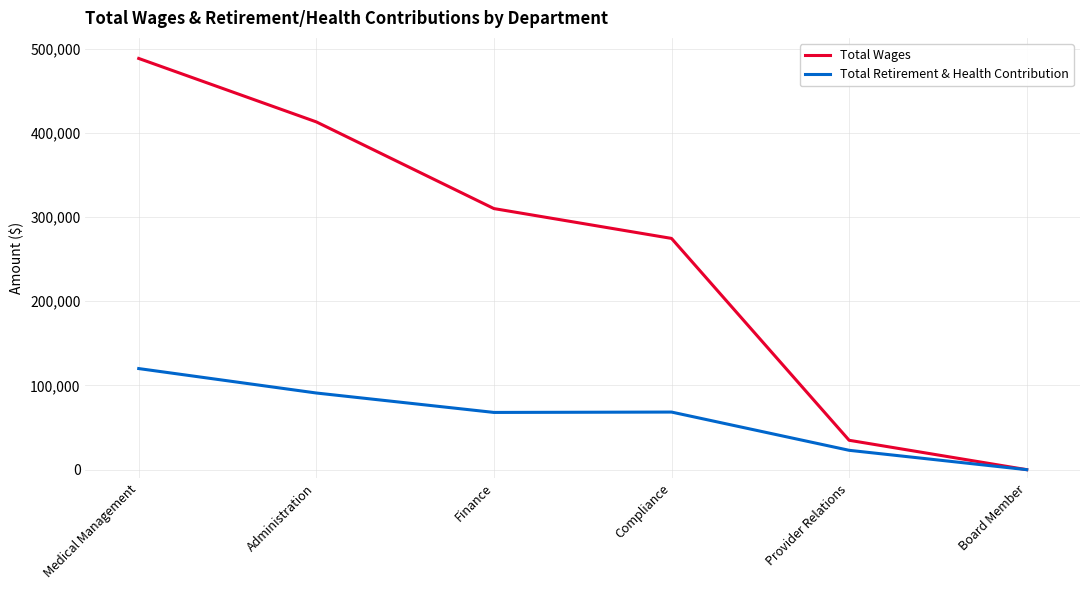

What are all the series names shown in the legend?

Total Wages, Total Retirement & Health Contribution